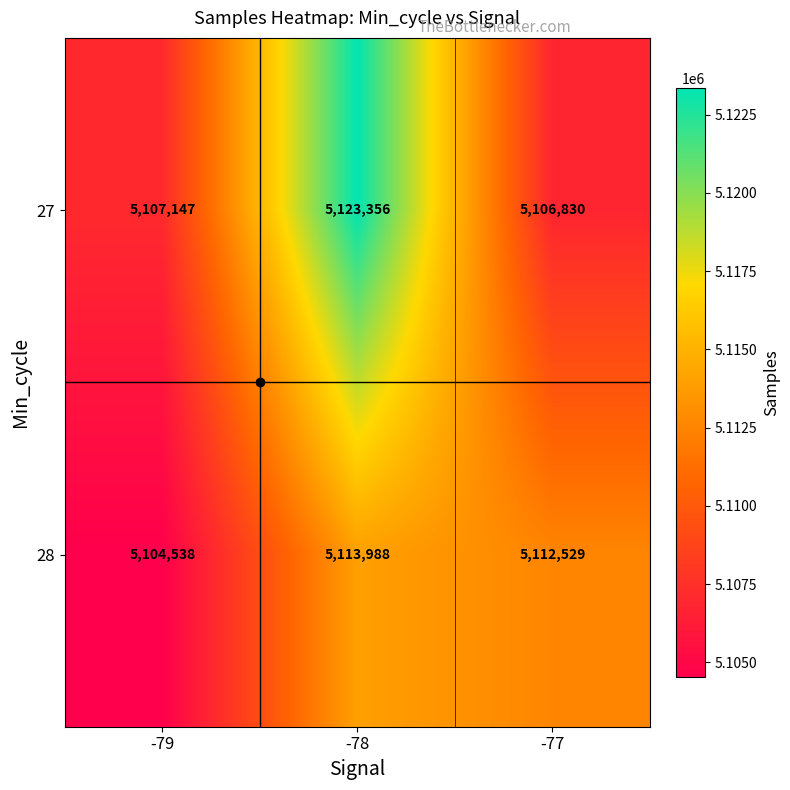

At which label does 28 reach its minimum?

-79